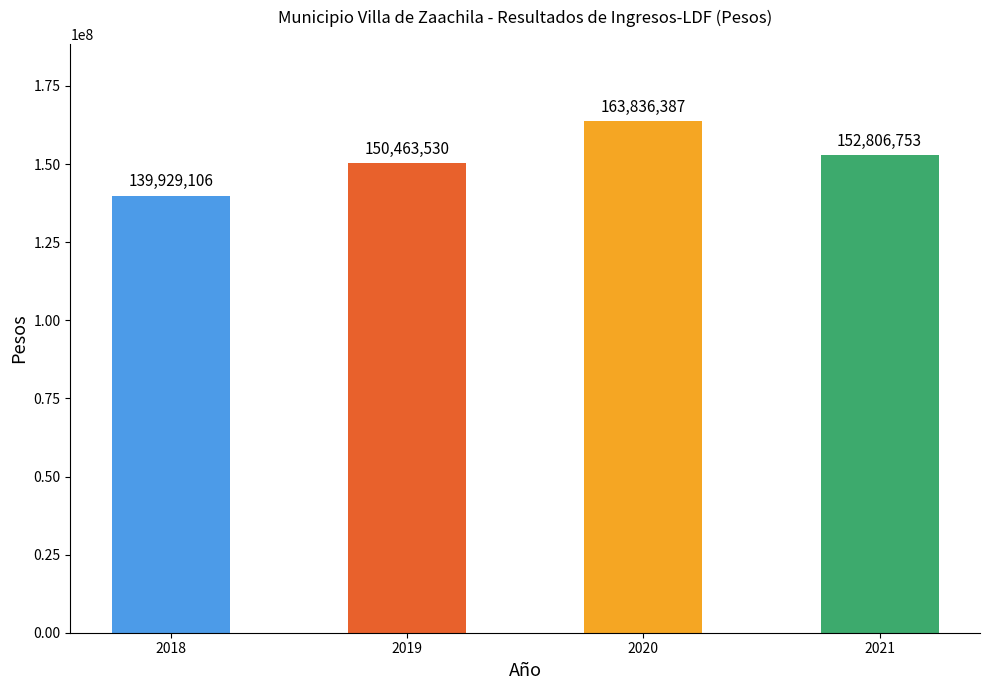

Between 2019 and 2021, which is larger?

2021